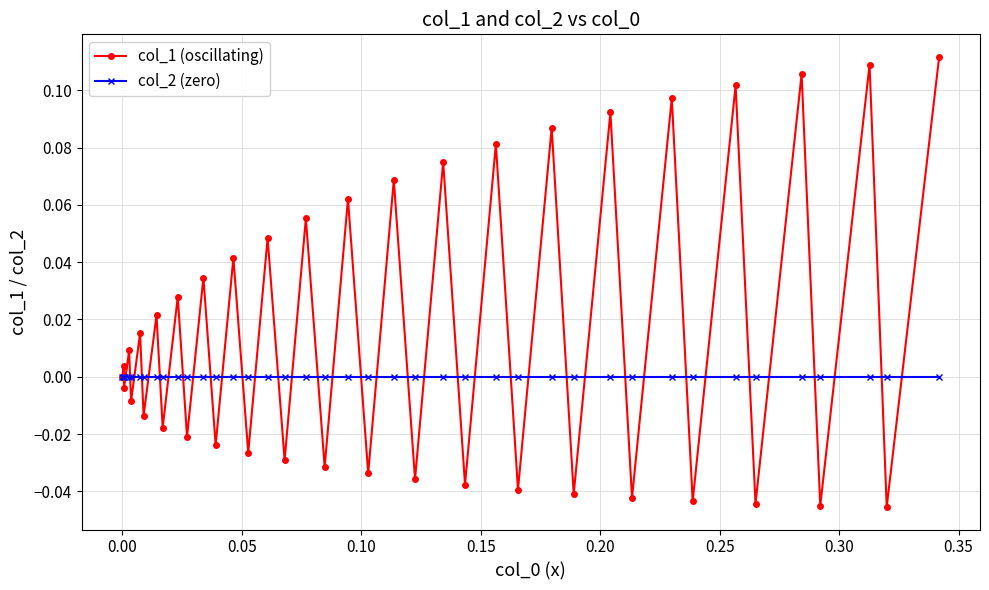

In col_1 (oscillating), how many points are lower than both neighbors (excluding endpoints)?

19